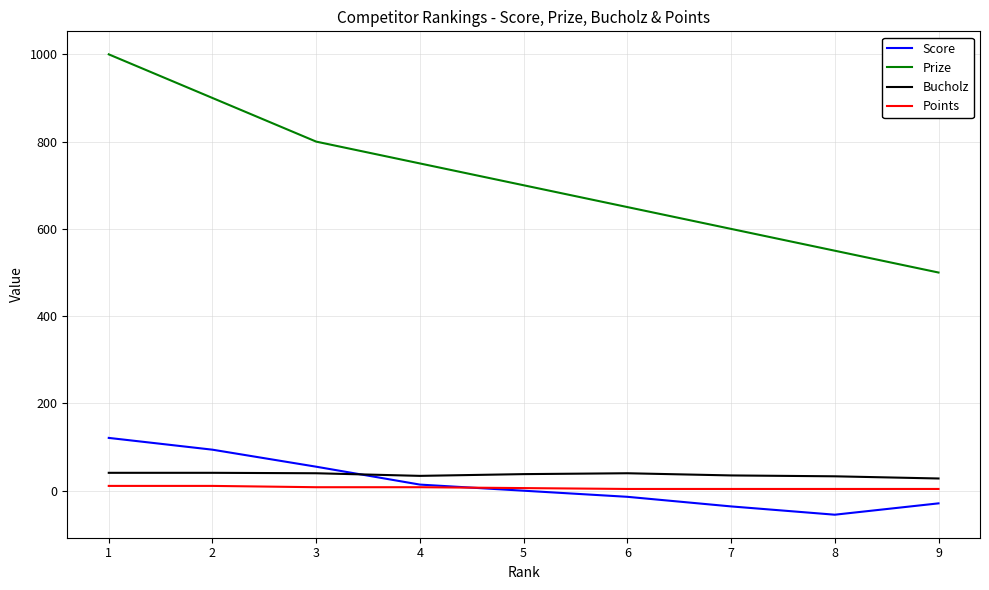

Which series has the widest spread of values?

Prize